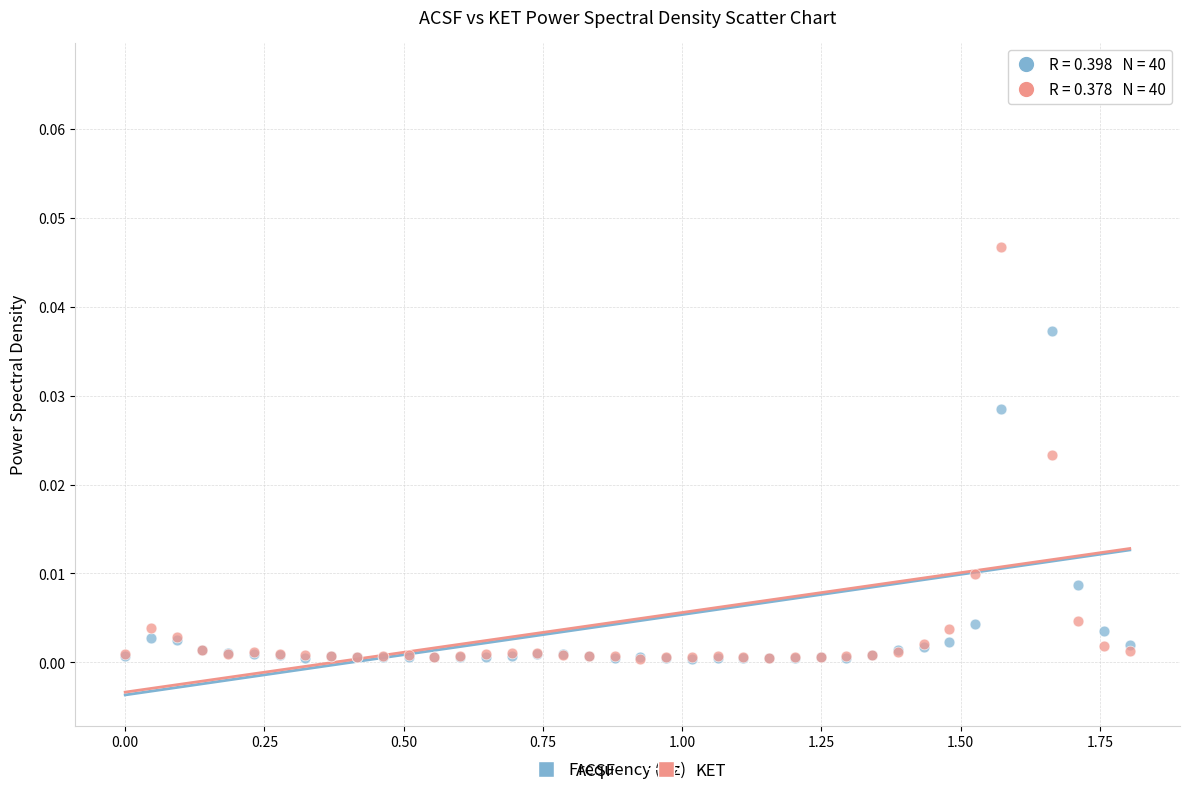

What are all the series names shown in the legend?

ACSF, KET